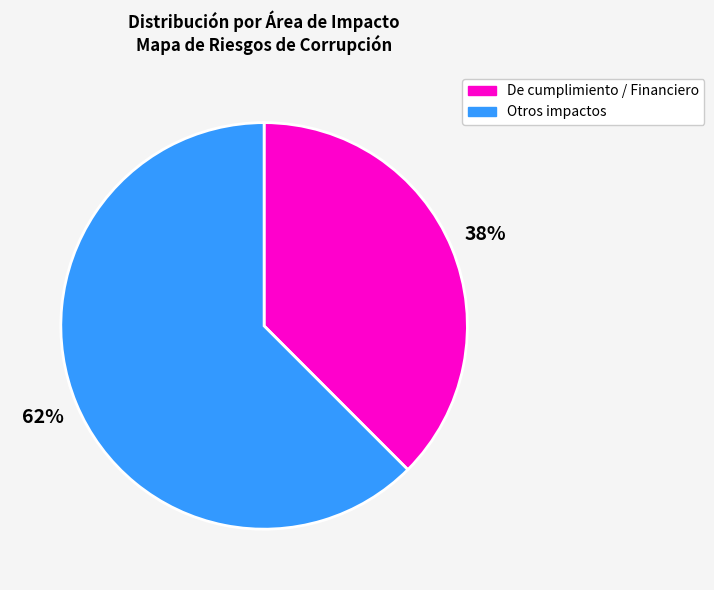

Is there a majority slice in this chart?

Yes